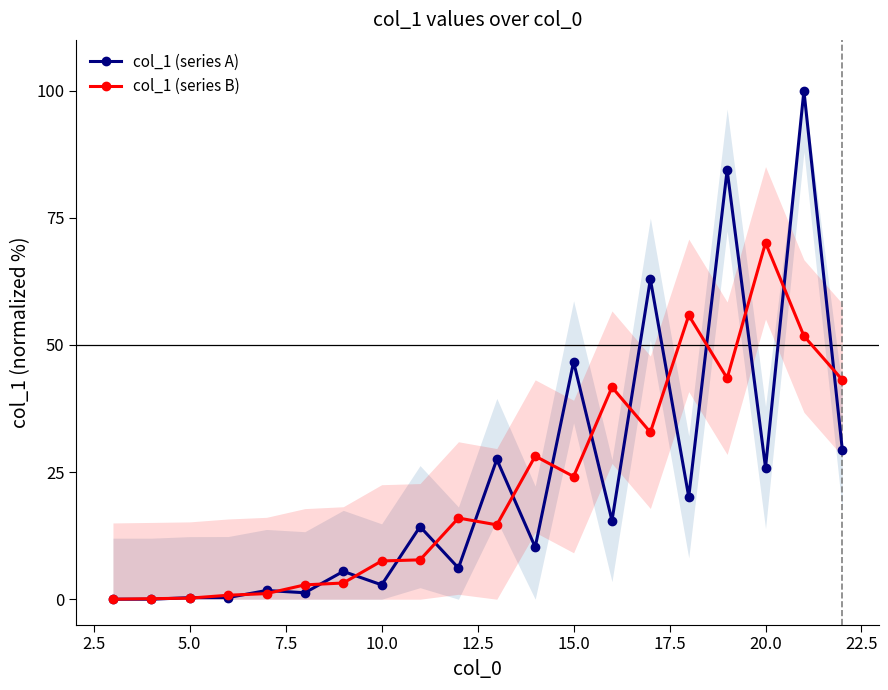

True or false: col_1 (series B) has a value of 7.5 at 10.0.

True